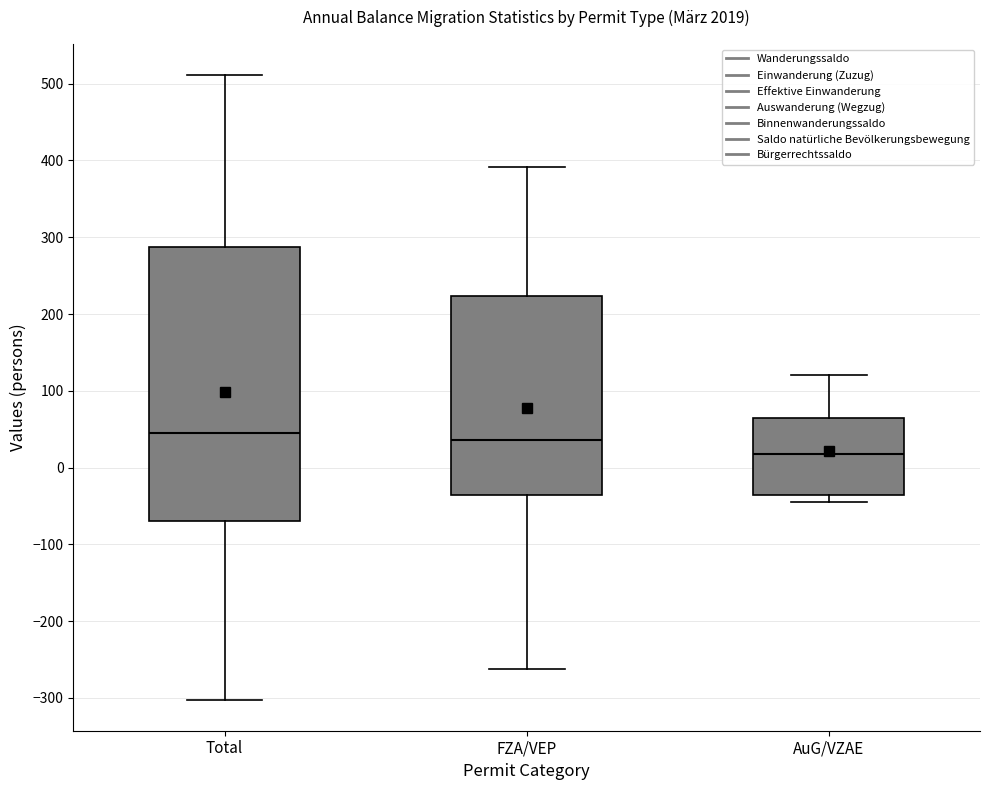

Reading left to right, read every box against the y-axis: the position of its median line, the range the box covers, and the ends of its whiskers. The values are not printed on the chart, so give them approximately, as read against the axis.

Total: median 50, box -70 to 290, whiskers -300 to 510
FZA/VEP: median 40, box -40 to 220, whiskers -260 to 390
AuG/VZAE: median 20, box -40 to 60, whiskers -40 (just below the box's lower edge) to 120